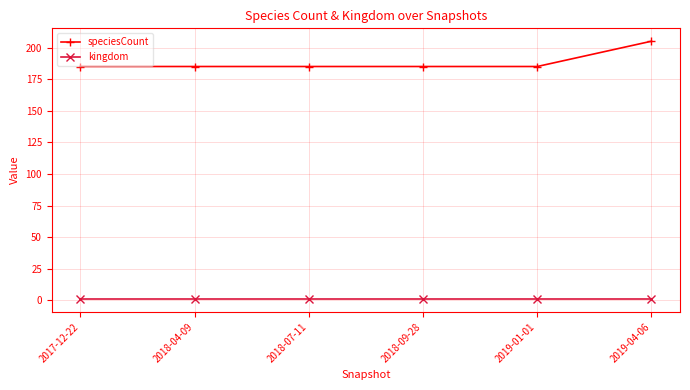

Rank the series by their average value, from lowest to highest.

kingdom, speciesCount